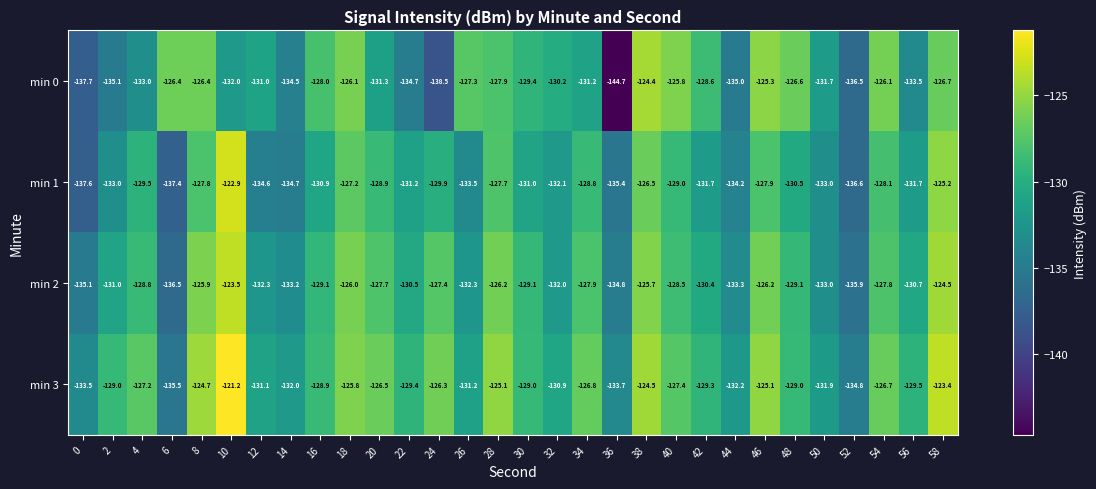

At 42, list the series in order from smallest to largest.

min 1, min 2, min 3, min 0